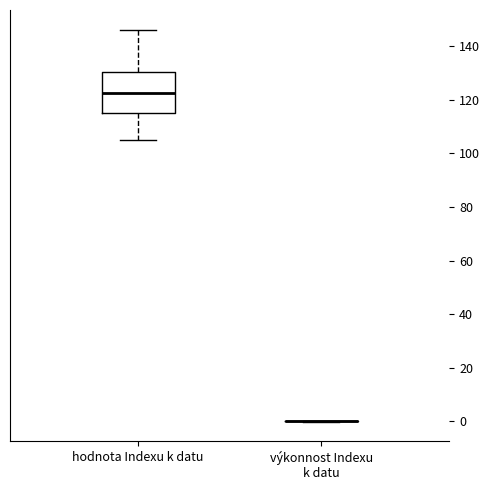

Reading left to right, read every box against the y-axis: the position of its median line, the range the box covers, and the ends of its whiskers. The values are not printed on the chart, so give them approximately, as read against the axis.

hodnota Indexu k datu: median 122, box 114 to 130, whiskers 106 to 146
výkonnost Indexu k datu: box collapsed to a line at 0, whiskers 0 to 0